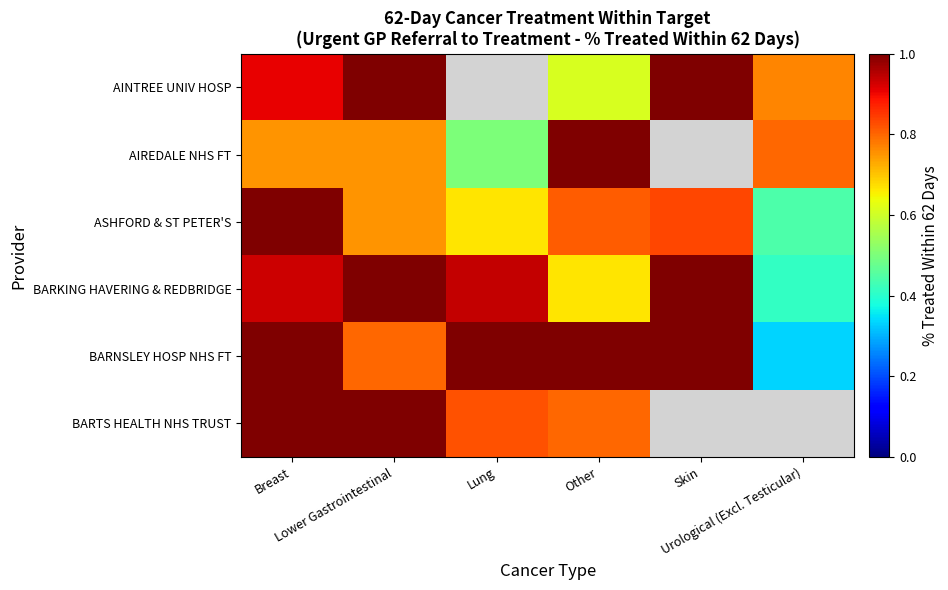

Count the number of categories in the chart.

6